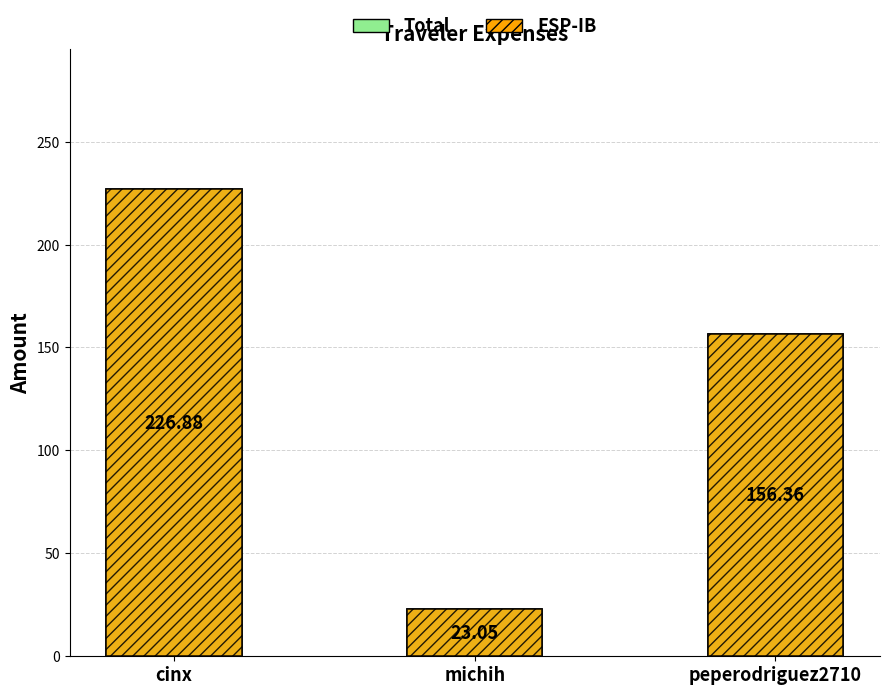

Which category has the highest value across all series?

cinx